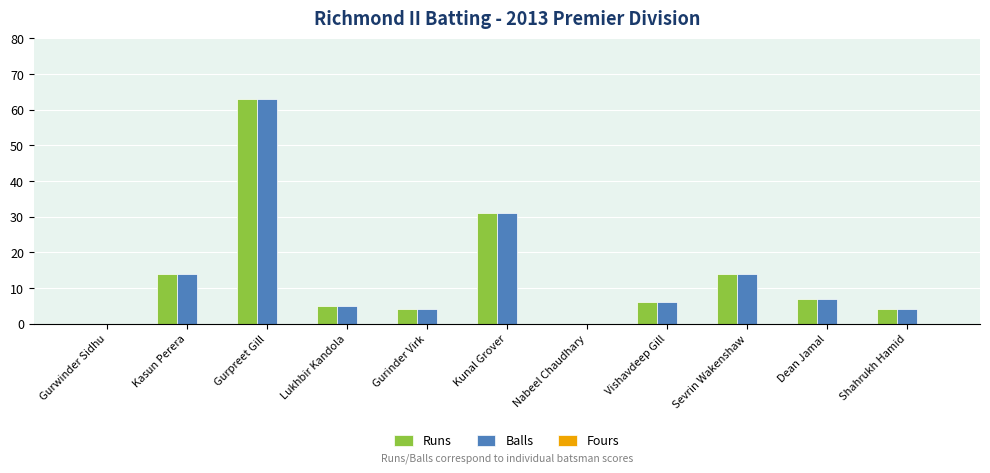

What is the greatest value displayed?

63